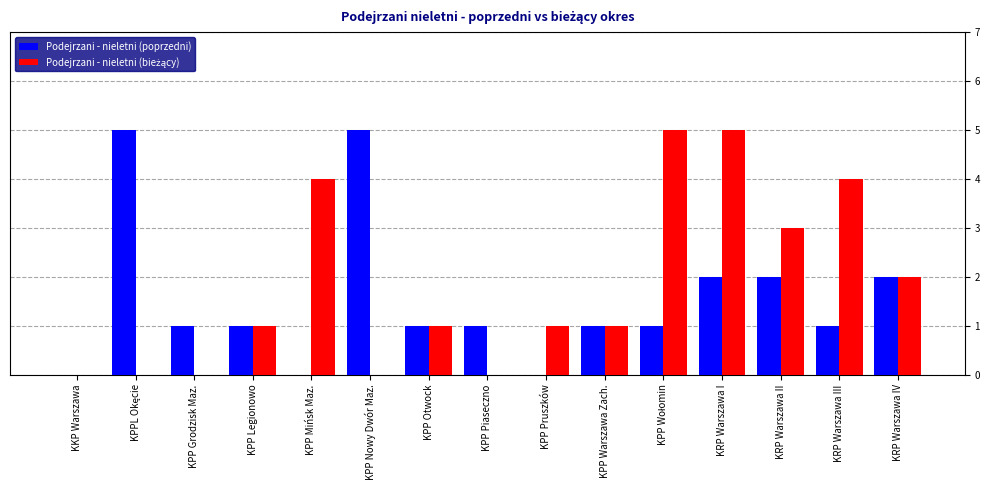

True or false: Podejrzani - nieletni (poprzedni) has a value of 1 at KPP Otwock.

True